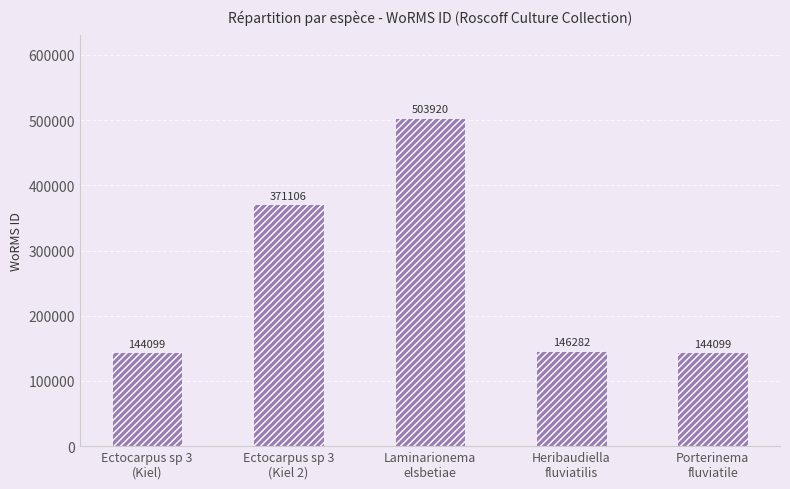

What is the average value?

261901